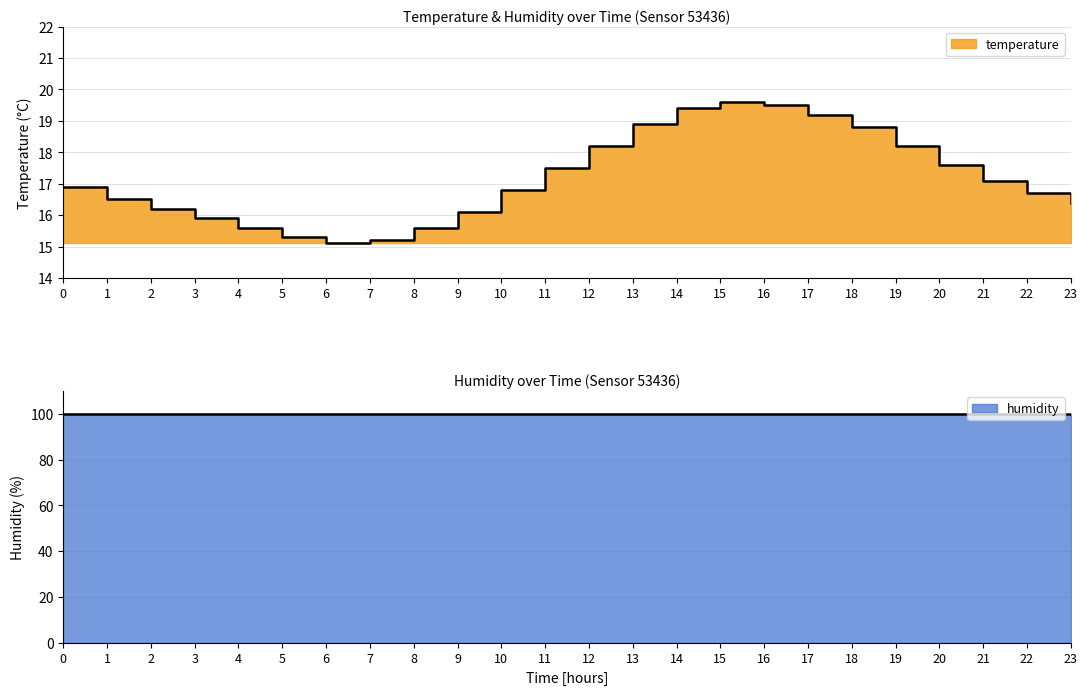

True or false: the data shows 17.6 at 20.

True